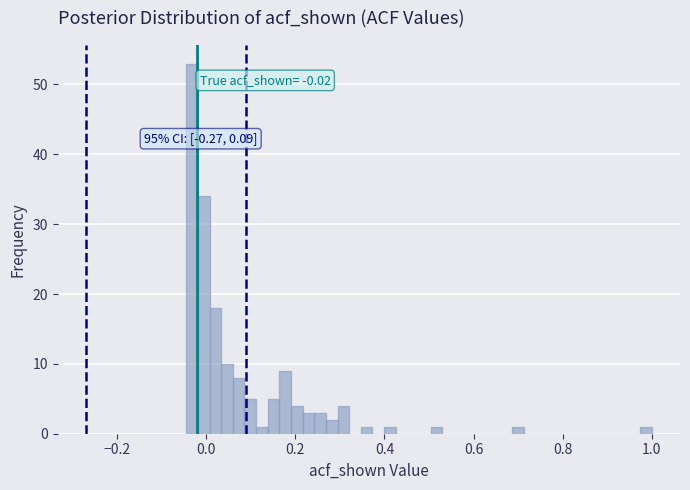

Read against the x-axis, roughly where is the centre of the tallest bar?

-0.04